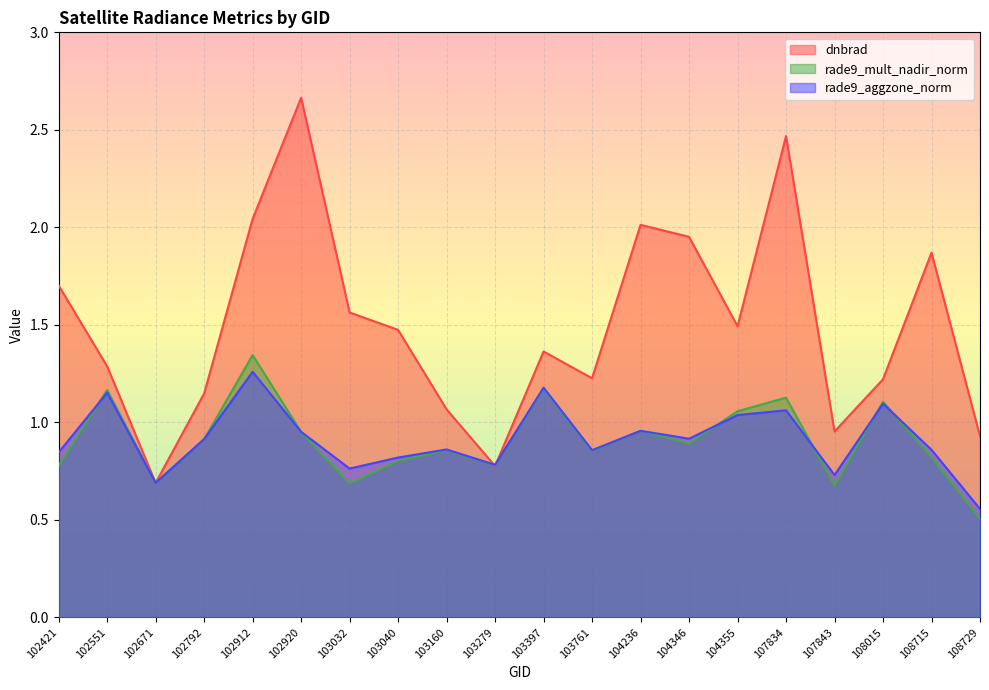

At which label is rade9_mult_nadir_norm closest to 0?

108729